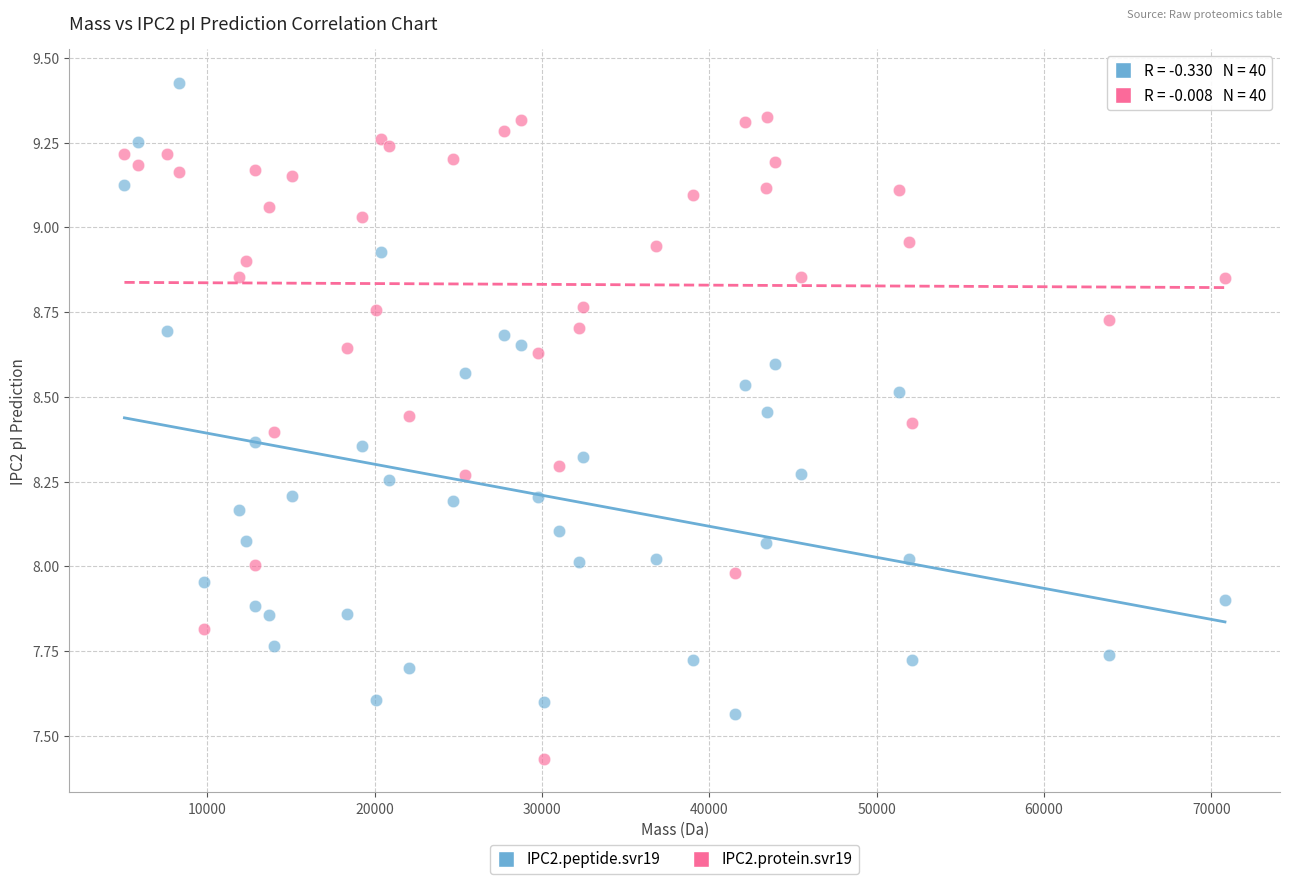

Which series reaches the minimum Y coordinate?

IPC2.protein.svr19